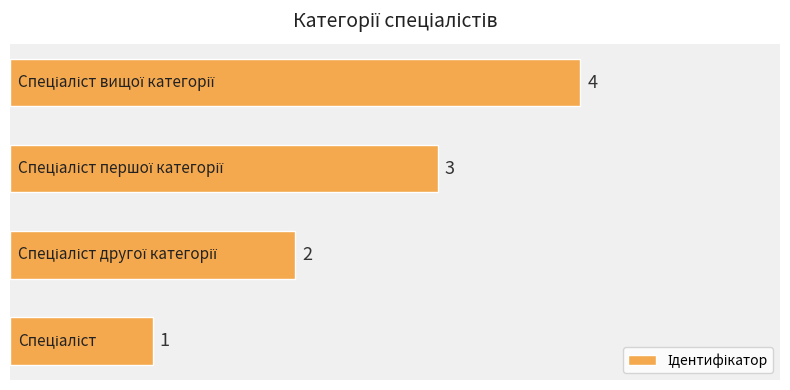

How many values are below 3?

2